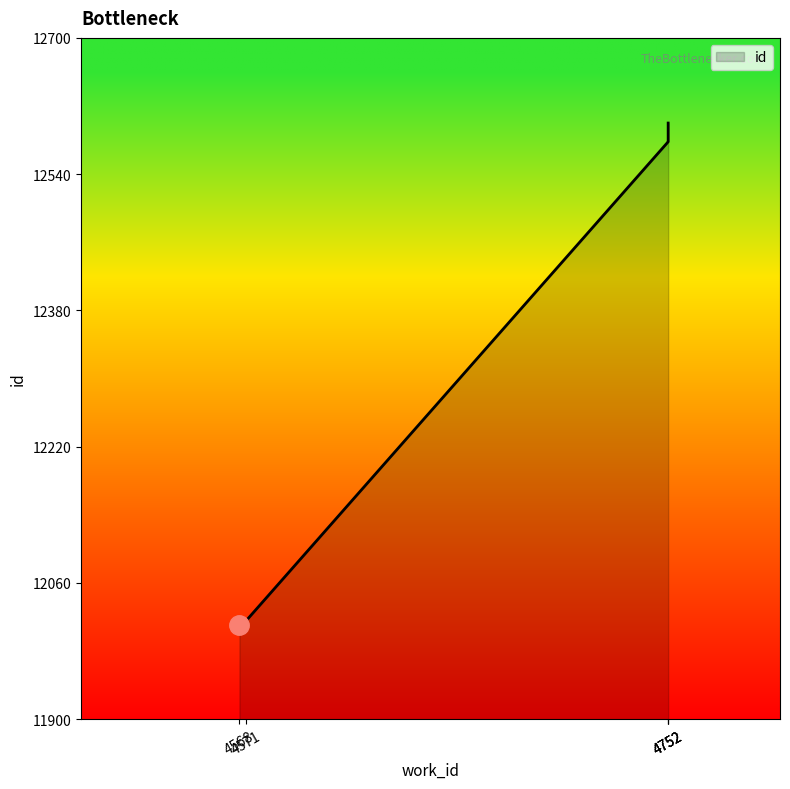

Where does the data first go above 12578?

4752